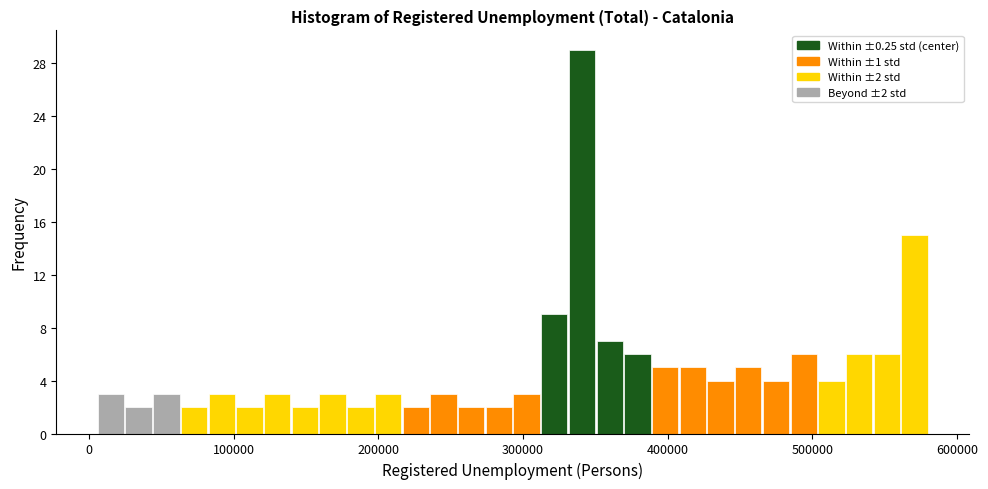

Read against the x-axis, roughly where is the centre of the tallest bar?

340000